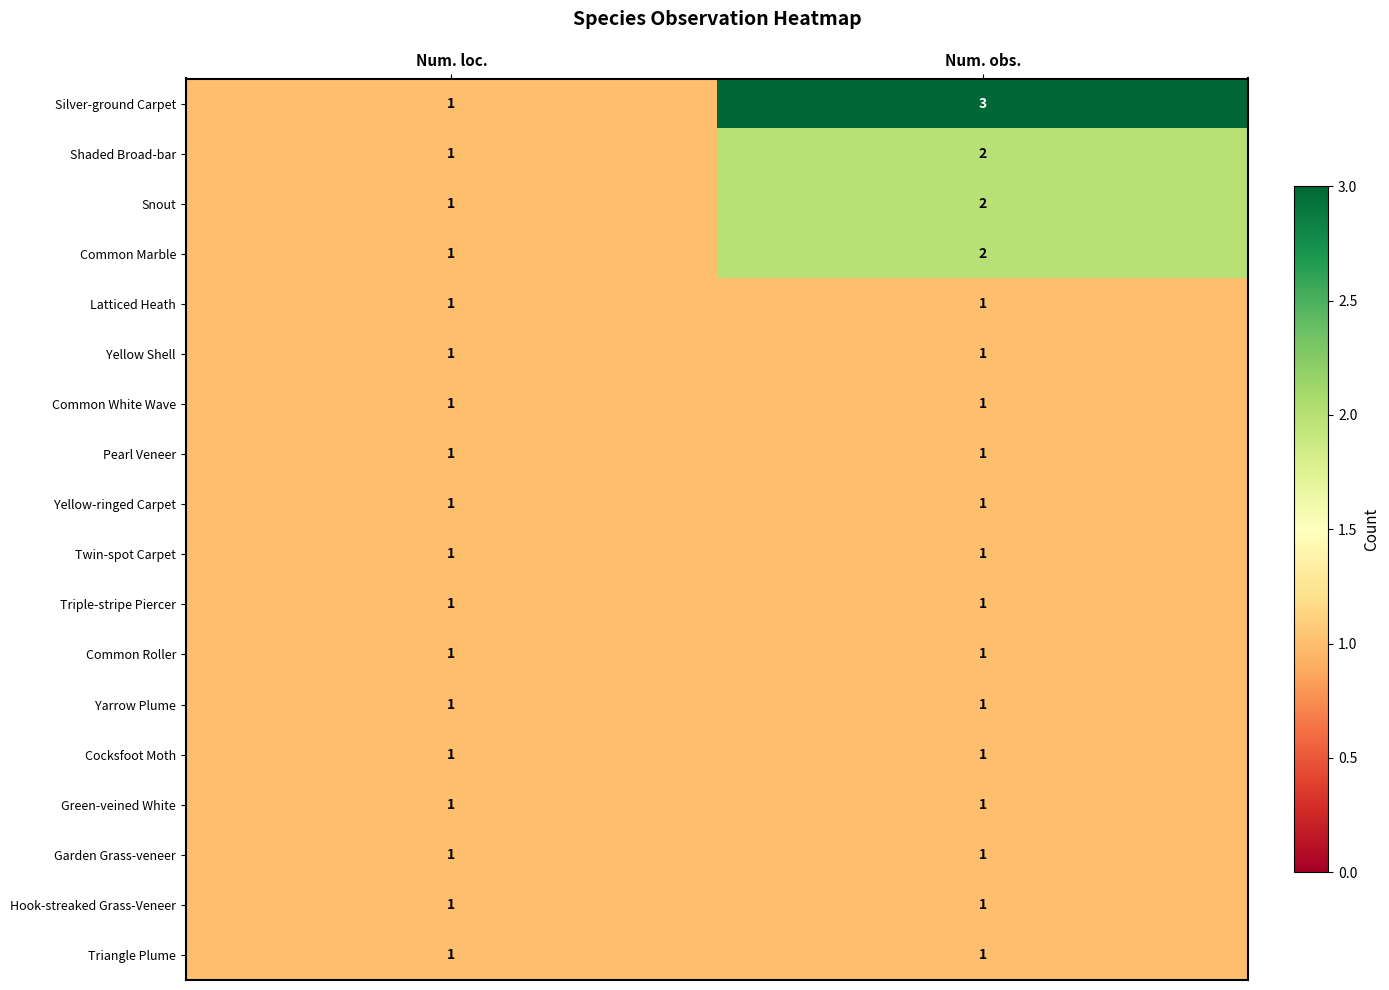

At which category is the sum across all series the highest?

Num. obs.